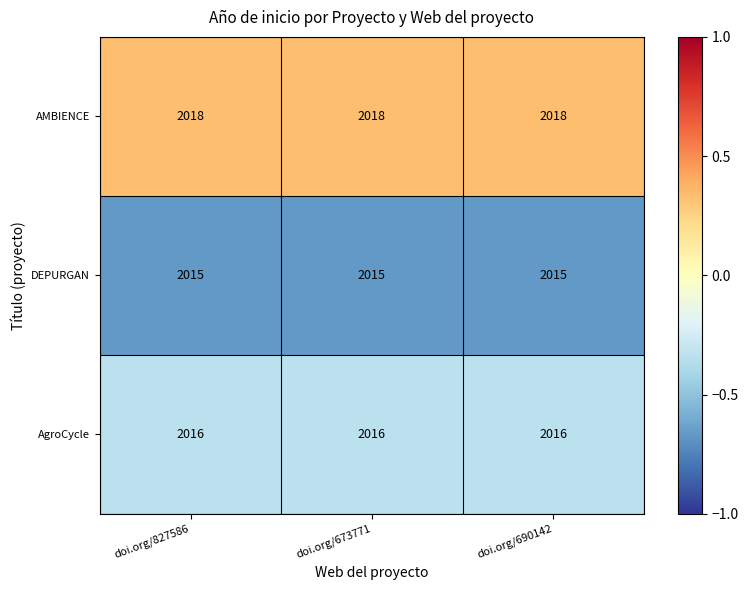

Rank the series at doi.org/690142 from highest to lowest value.

AMBIENCE, AgroCycle, DEPURGAN